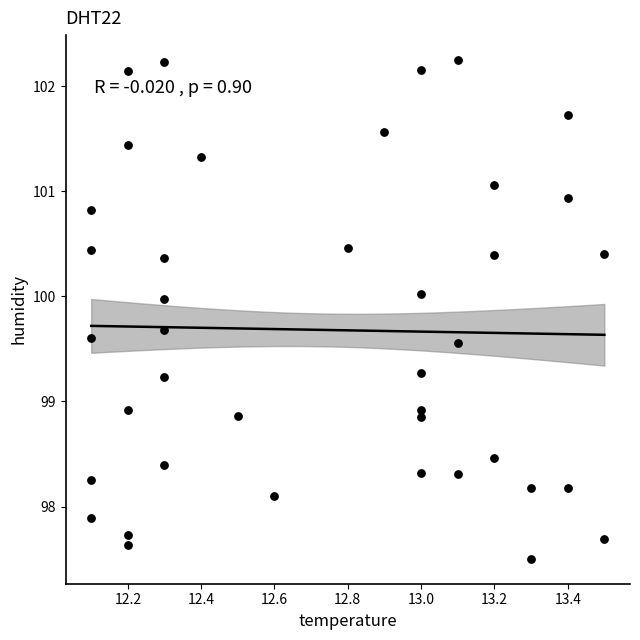

What is the range of Y values (max minus min)?

4.7